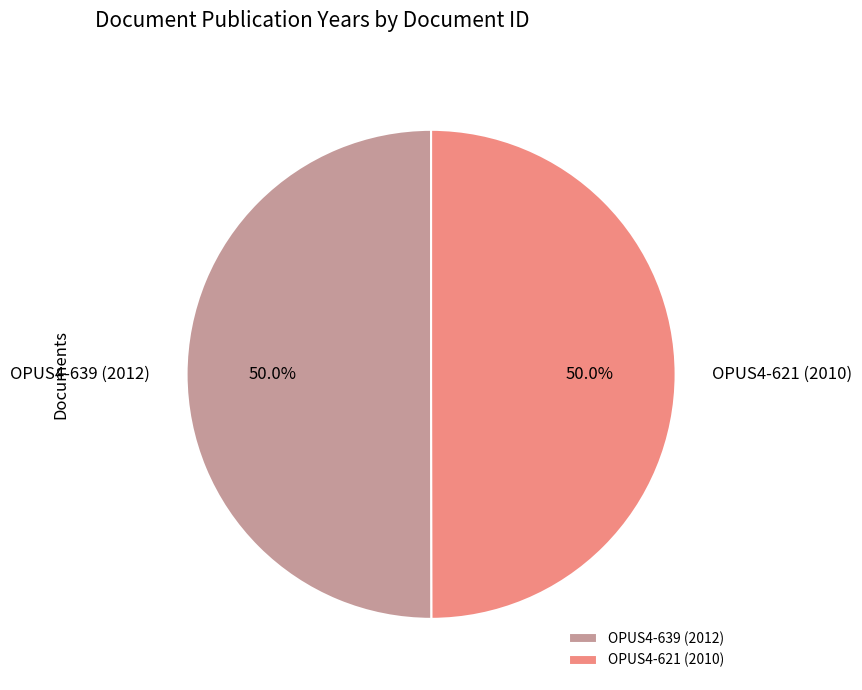

What is the ratio of the value at OPUS4-639 (2012) to the value at OPUS4-621 (2010)?

1.0